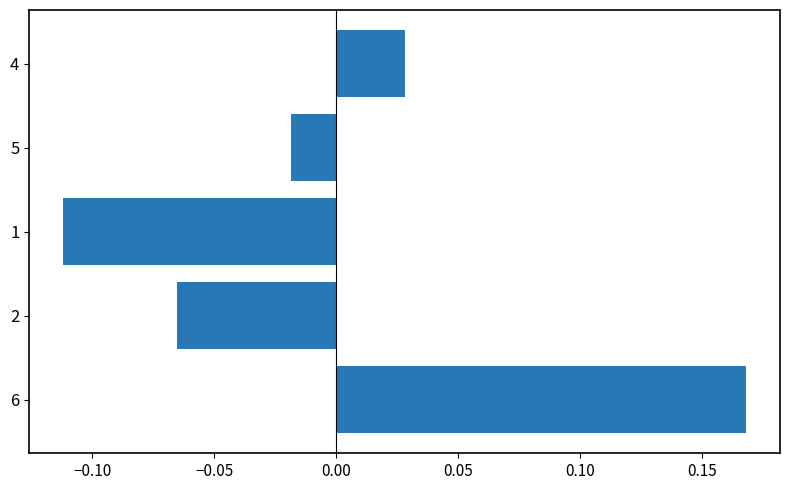

Where is the data nearest to the value 0?

5